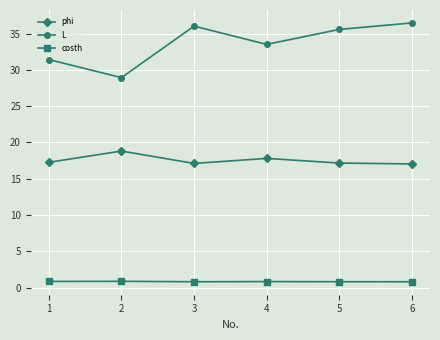

Is this an area chart (filled region under the line)?

No